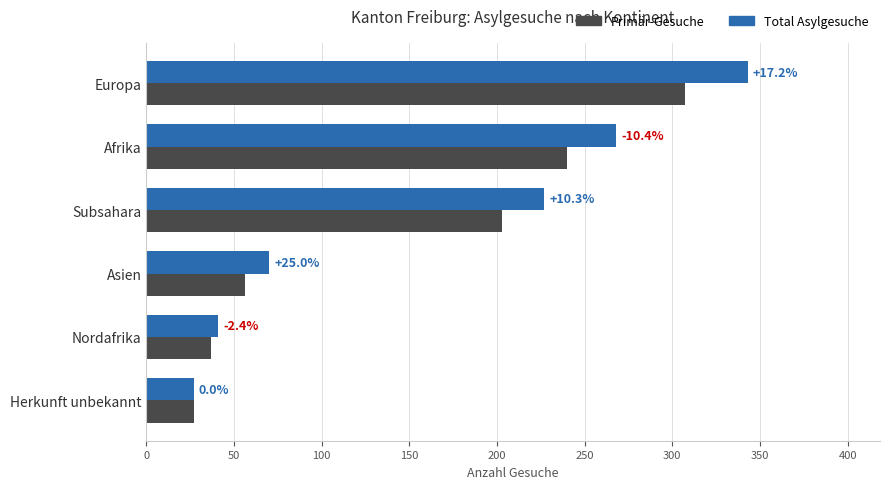

What are all the series names shown in the legend?

Primär-Gesuche, Total Asylgesuche